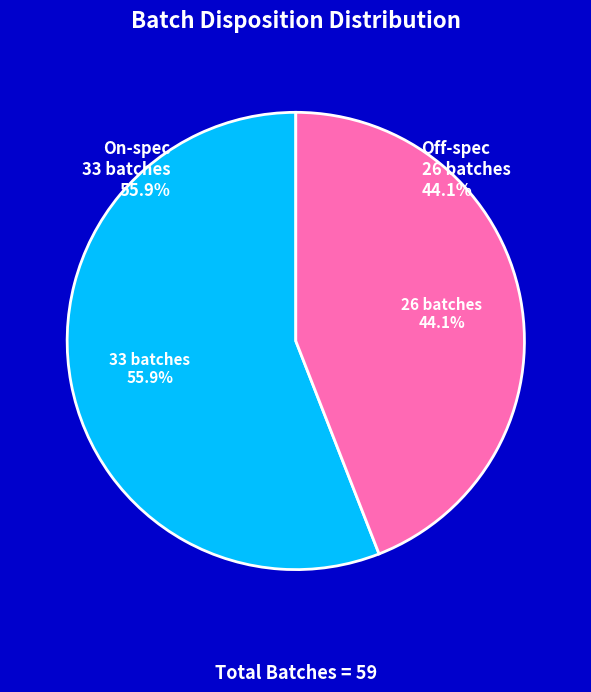

Which slice is the largest?

On-spec